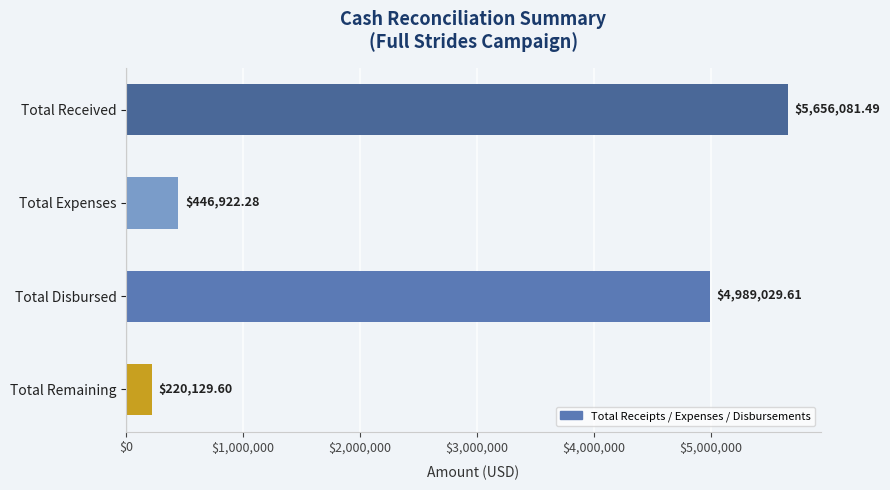

List the labels in order of value, largest first.

Total Received, Total Disbursed, Total Expenses, Total Remaining